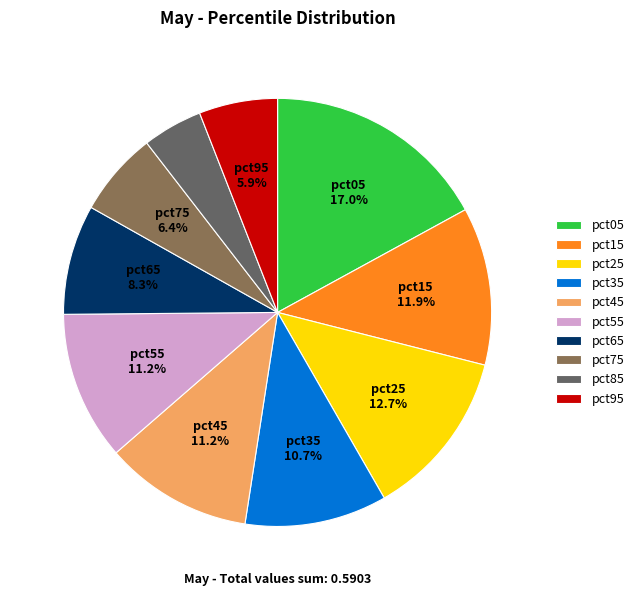

Which category has the biggest portion of the pie?

pct05